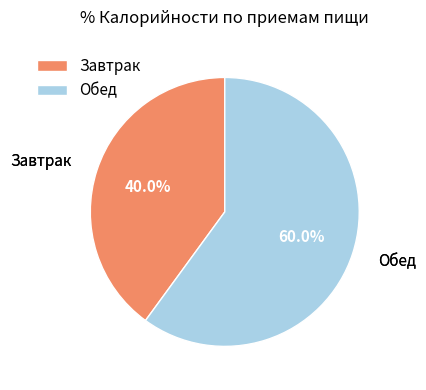

True or false: Обед accounts for 45% of the total.

False